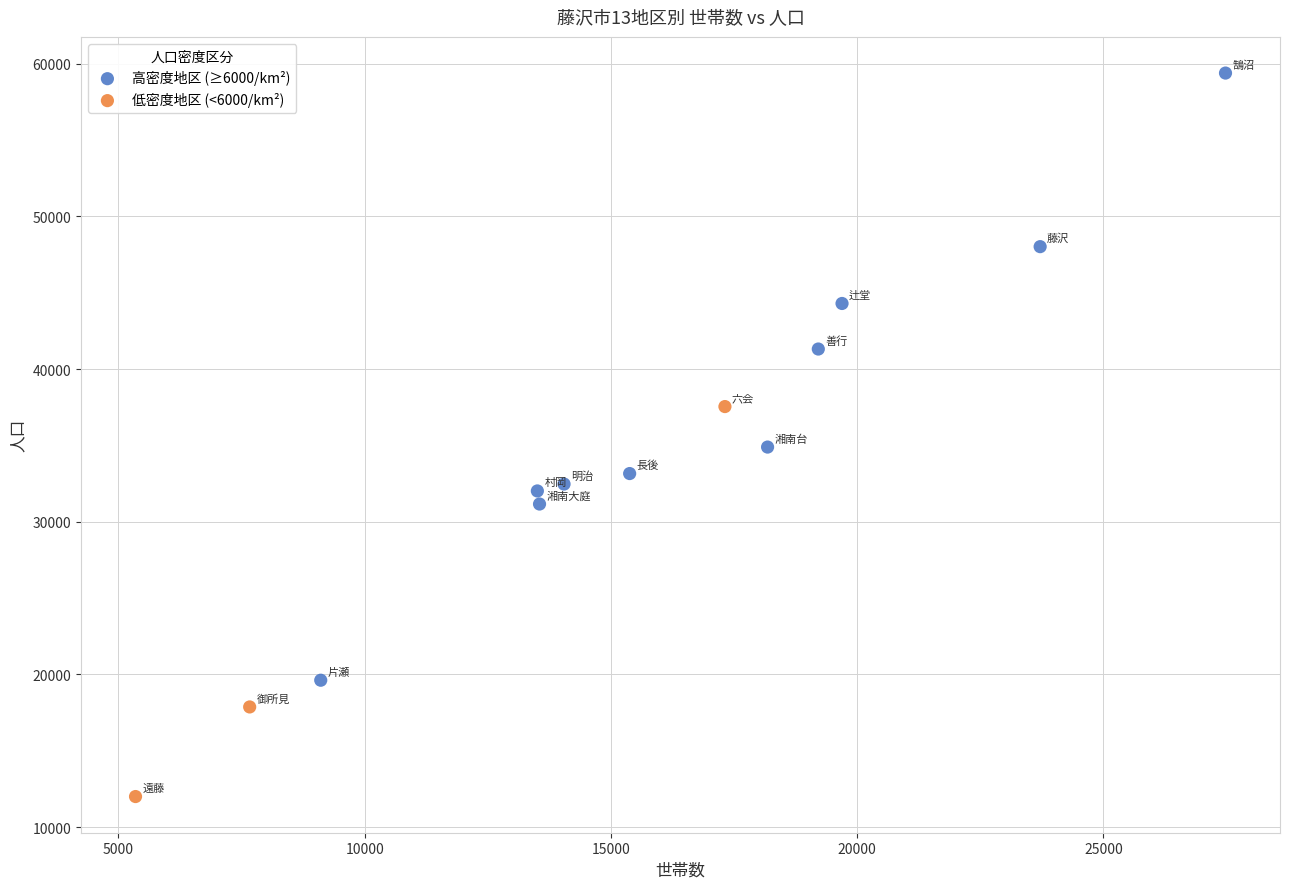

Which series contains the lowest Y value?

低密度地区 (<6000/km²)